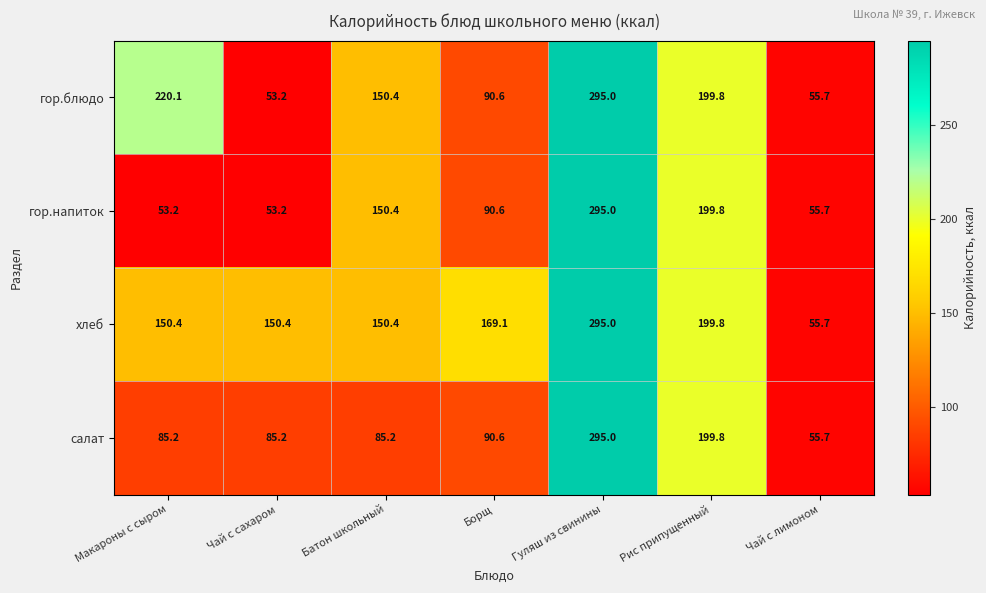

Reading left to right, extract all data points from this chart.

гор.блюдо: Макароны с сыром=220.1	Чай с сахаром=53.2	Батон школьный=150.4	Борщ=90.6	Гуляш из свинины=295.0	Рис припущенный=199.8	Чай с лимоном=55.7
гор.напиток: Макароны с сыром=53.2	Чай с сахаром=53.2	Батон школьный=150.4	Борщ=90.6	Гуляш из свинины=295.0	Рис припущенный=199.8	Чай с лимоном=55.7
хлеб: Макароны с сыром=150.4	Чай с сахаром=150.4	Батон школьный=150.4	Борщ=169.1	Гуляш из свинины=295.0	Рис припущенный=199.8	Чай с лимоном=55.7
салат: Макароны с сыром=85.2	Чай с сахаром=85.2	Батон школьный=85.2	Борщ=90.6	Гуляш из свинины=295.0	Рис припущенный=199.8	Чай с лимоном=55.7